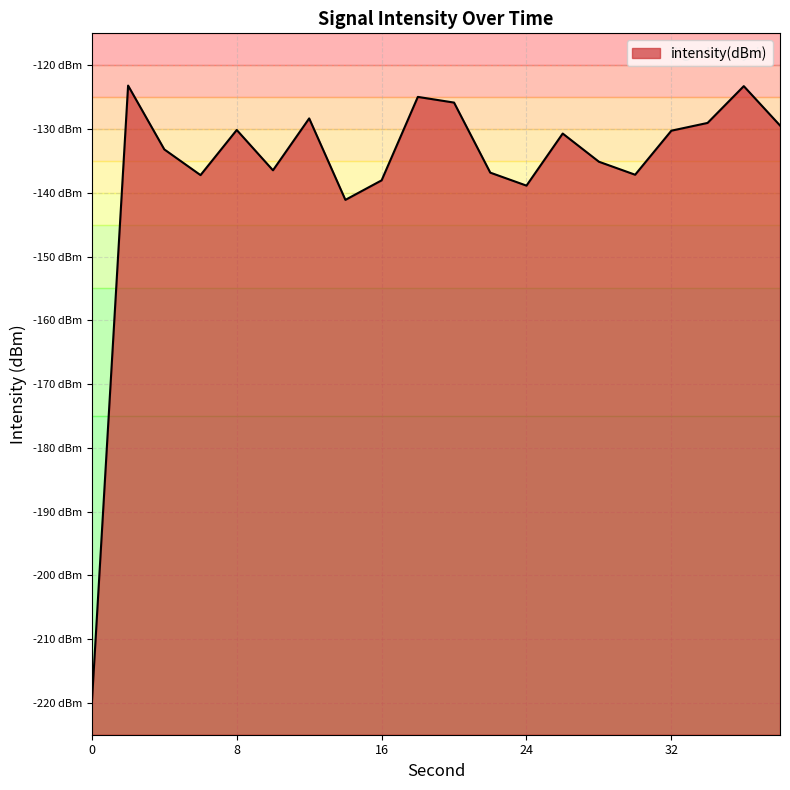

What is the sum of the values at 38 and 4?

-262.7